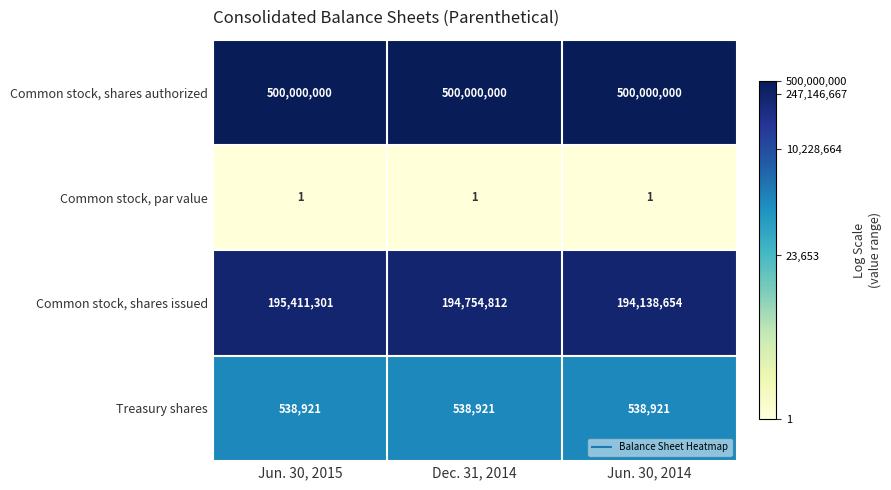

The Treasury shares series shows 538921 at Jun. 30, 2014. True or false?

True